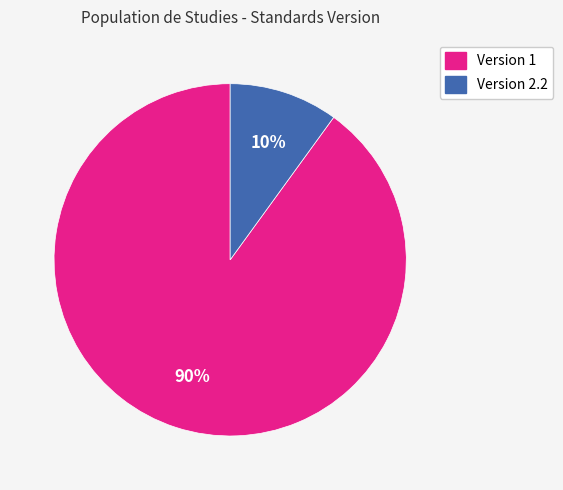

Is there any slice that represents more than half of the pie?

Yes